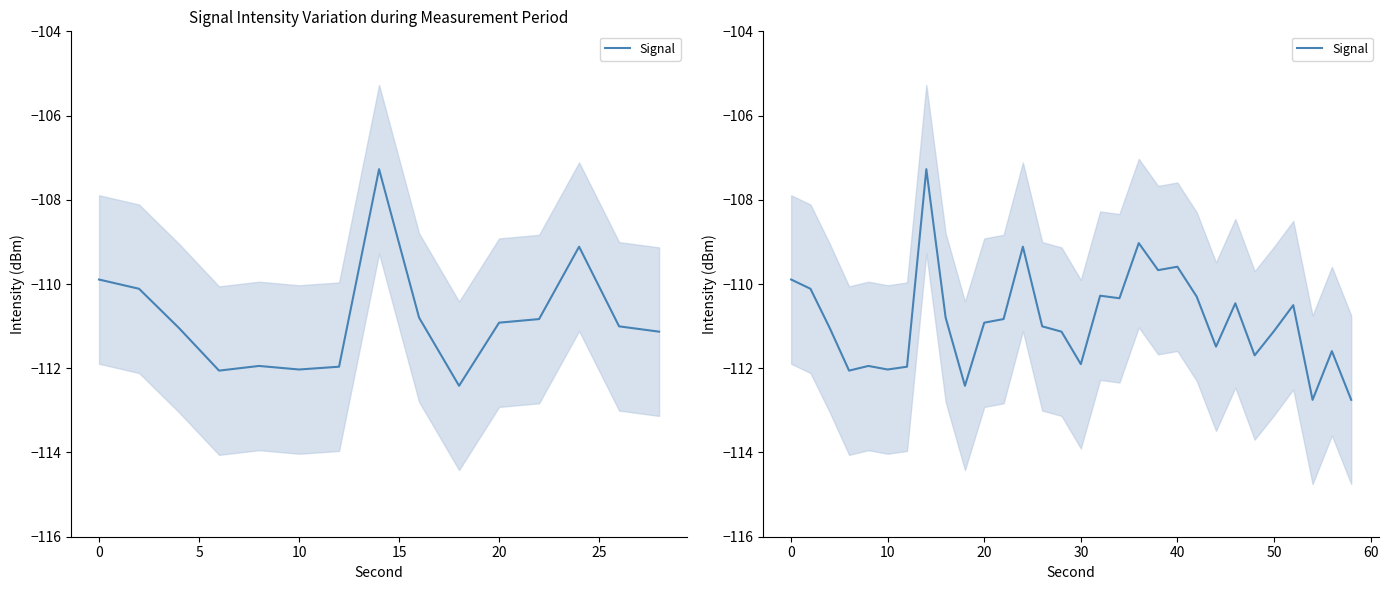

What is the greatest value displayed?

-107.3